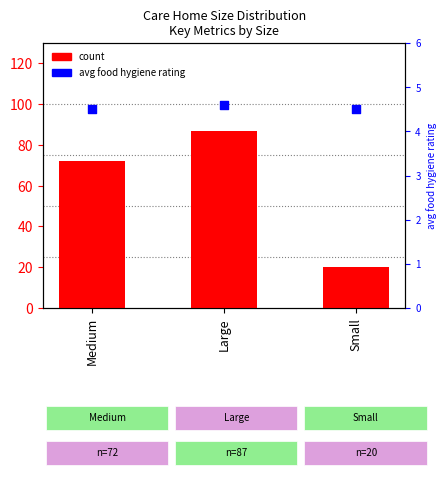

What is the total value across all series at Small?

24.5